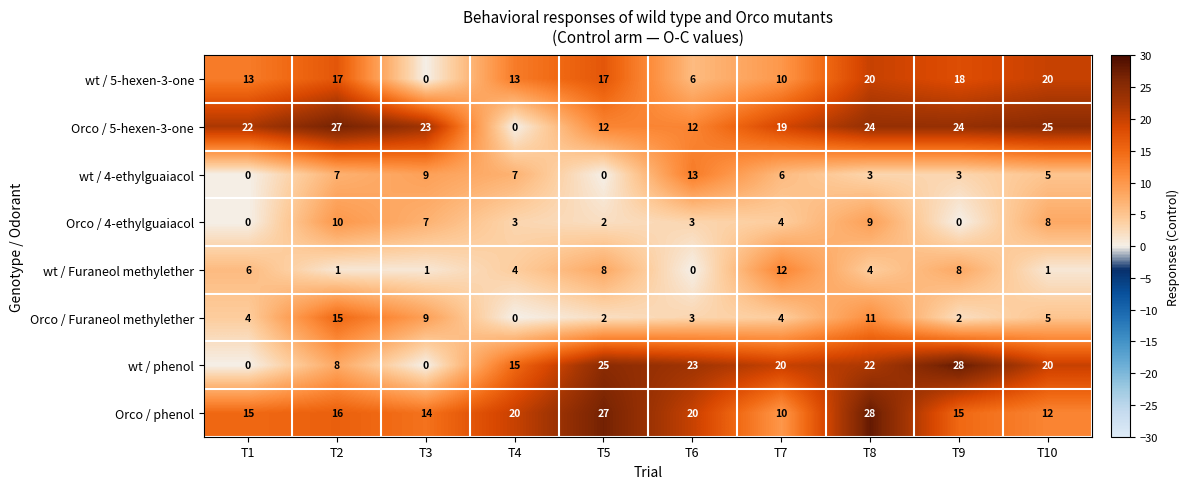

What is the difference between the highest and lowest values at T3?

23